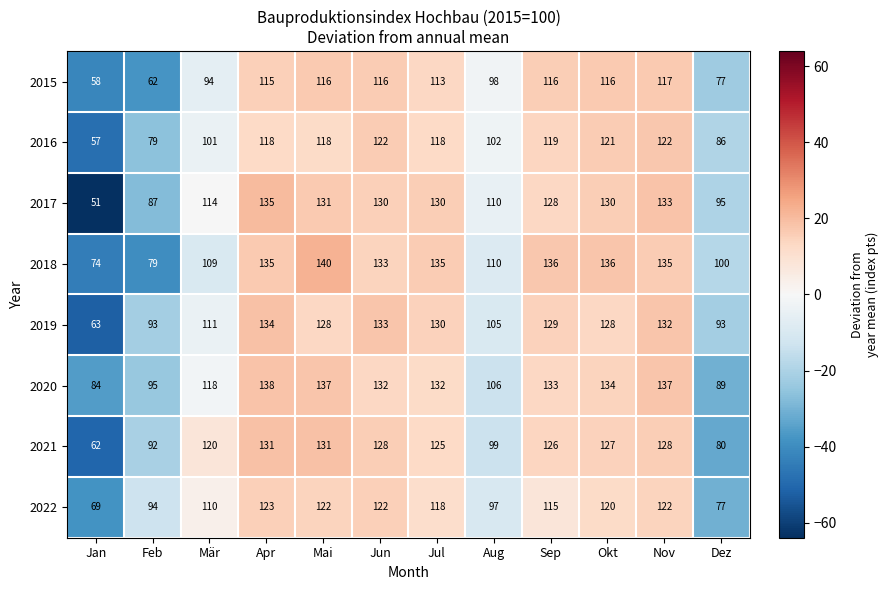

At how many categories does at least one series exceed 125?

7